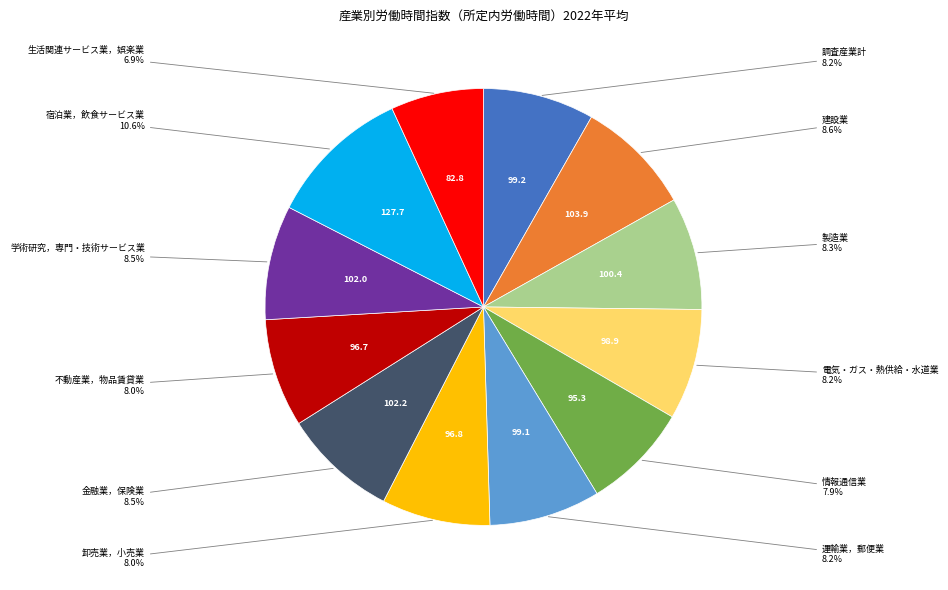

Is there a majority slice in this chart?

No